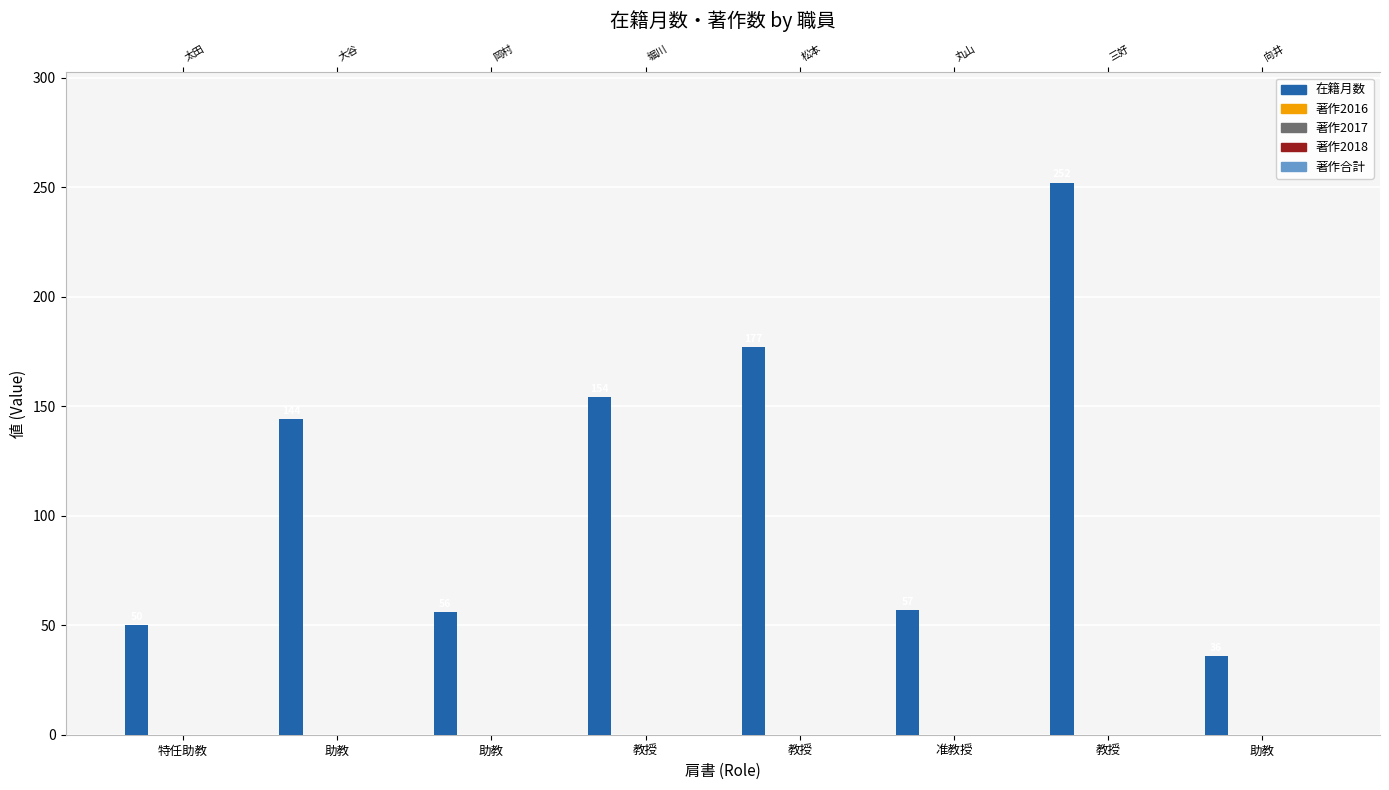

What is the label of the 1st bar from the left?

特任助教